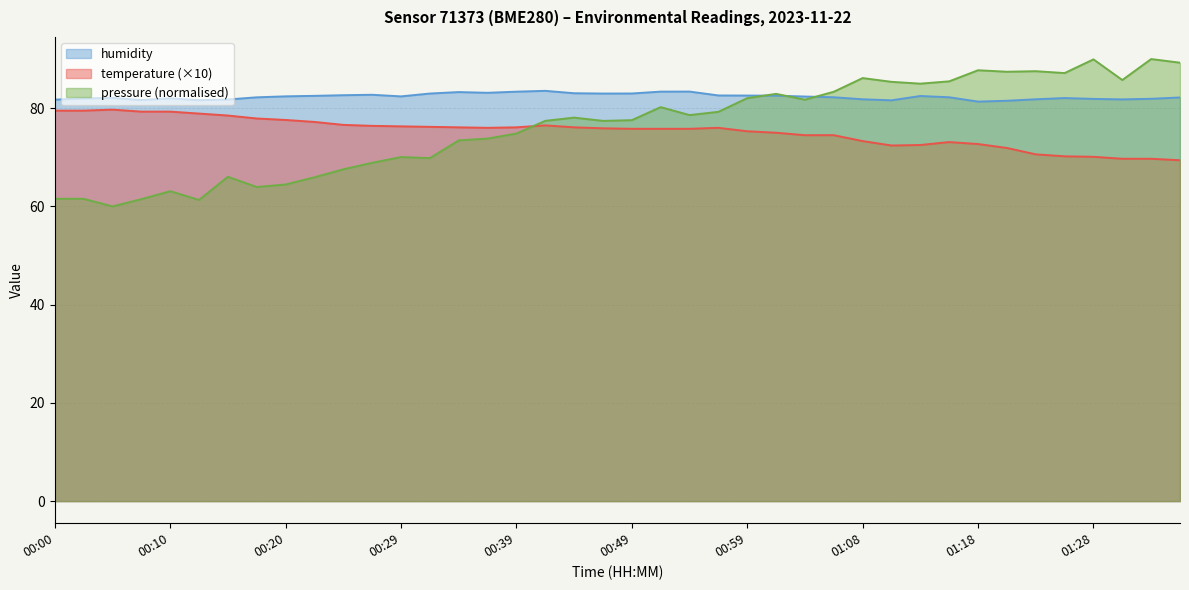

What are all the series names shown in the legend?

humidity, temperature (×10), pressure (normalised)